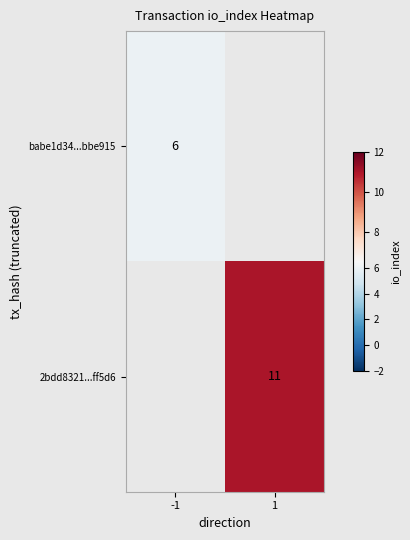

Is it true that babe1d34...bbe915 equals 9 at -1?

False